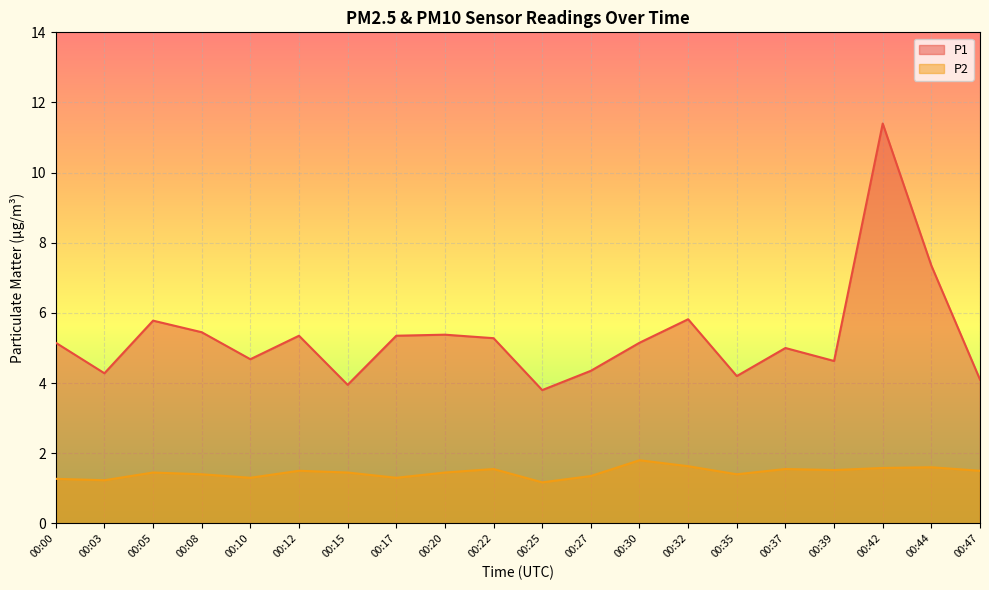

True or false: P1 and P2 cross at least once.

False